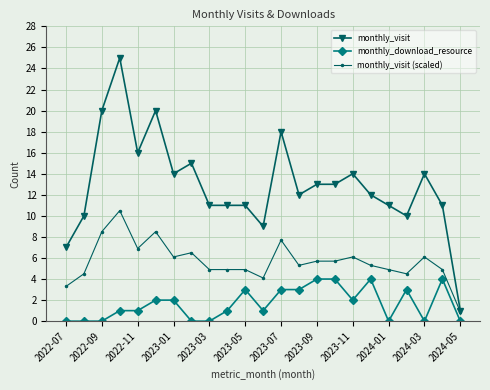

What is the difference between the maximum and minimum values in the monthly_visit series?

24.0